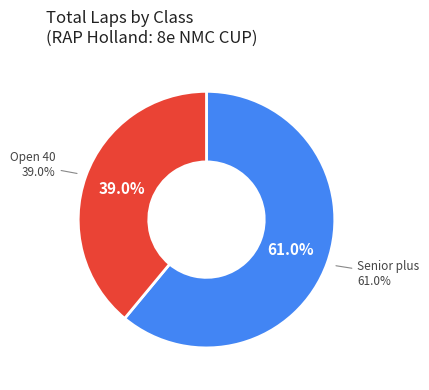

Do 6 and 3 together represent more than half of the pie?

No